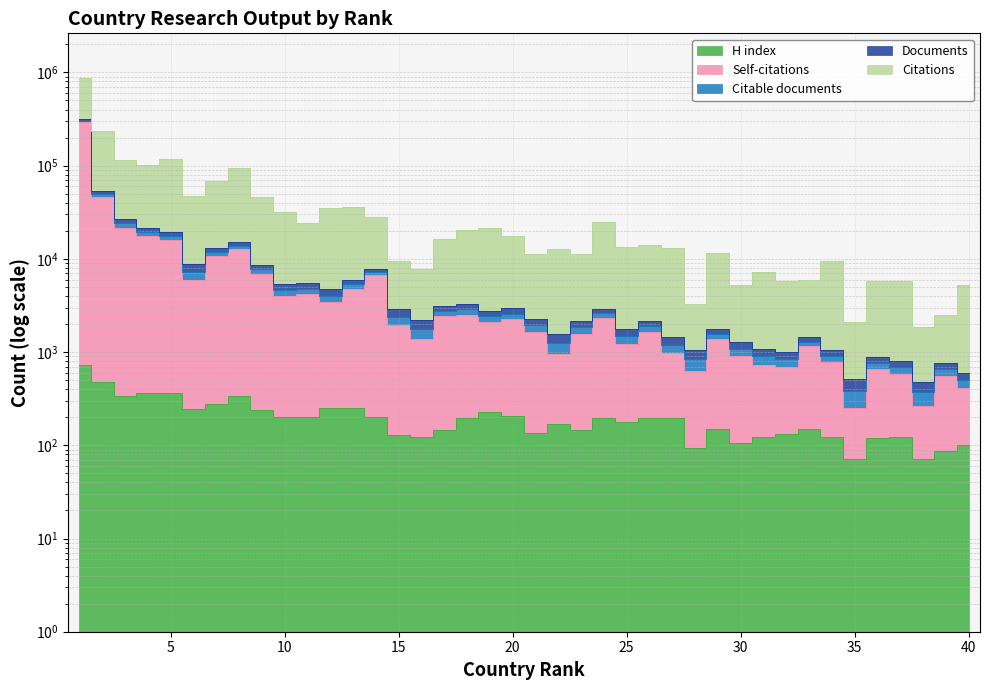

True or false: Documents and Self-citations cross at least once.

False